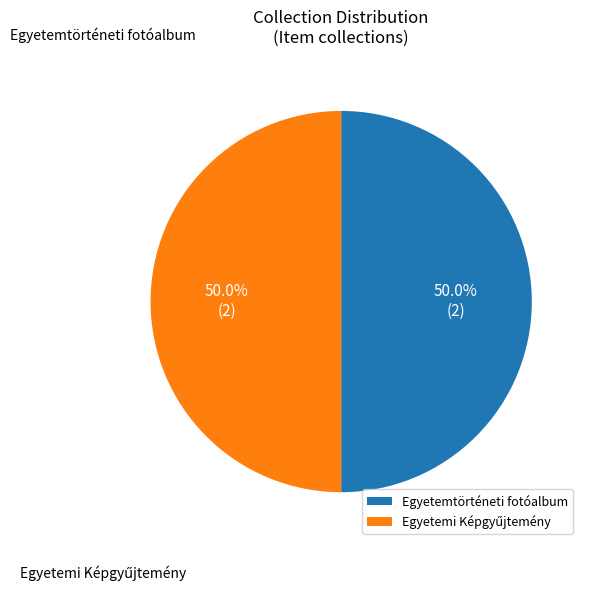

To the nearest percent, what portion does Egyetemtörténeti fotóalbum represent?

50%